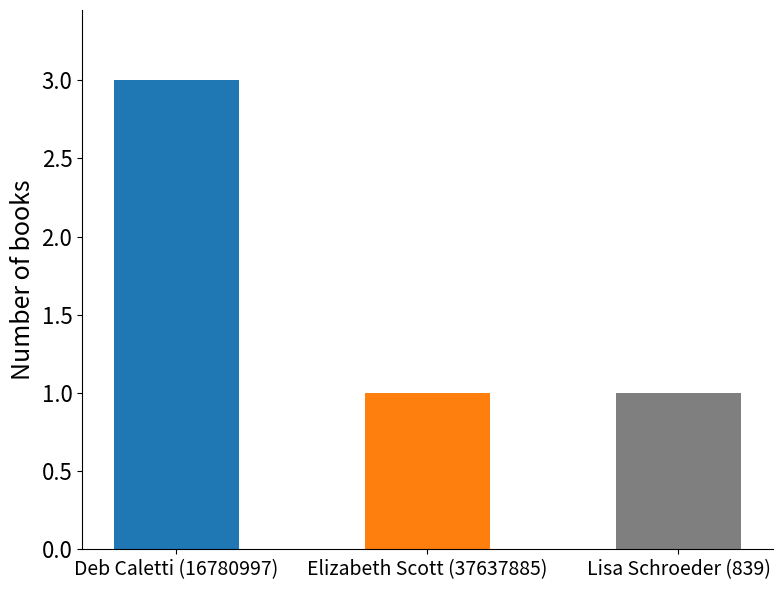

Does the chart contain any negative values?

No